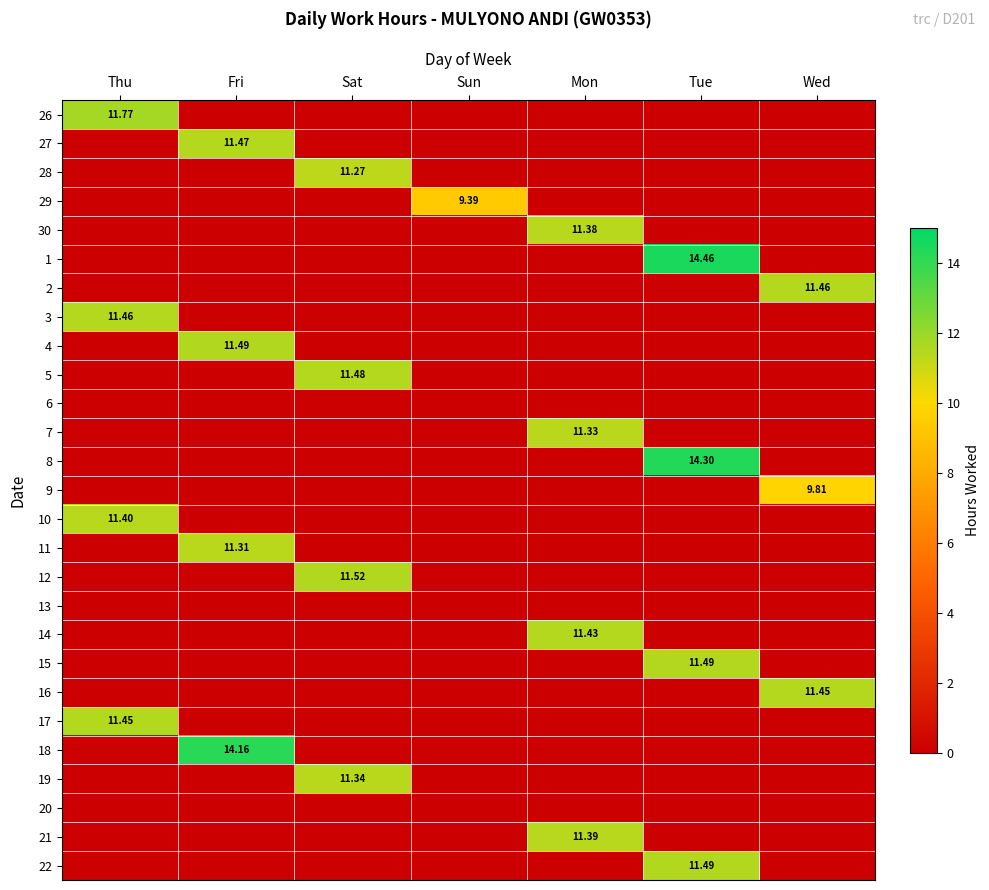

Count the number of categories in the chart.

7